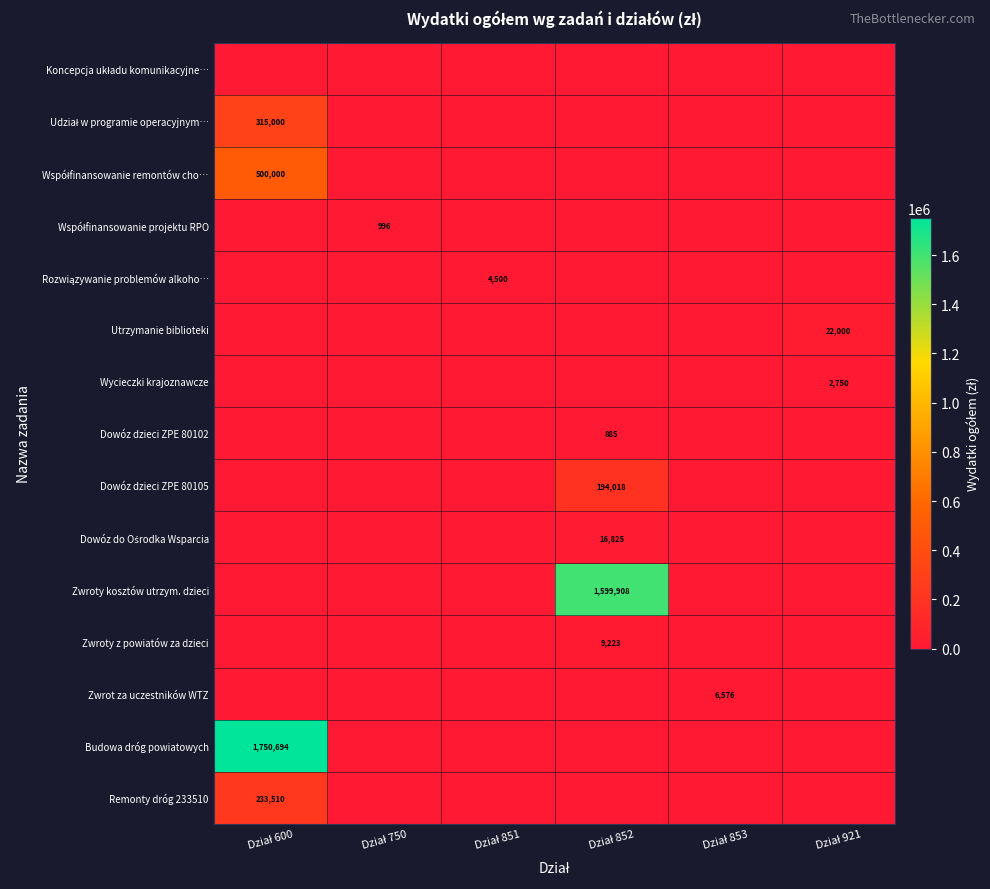

At which label is Zwrot za uczestników WTZ closest to 3288?

Dział 600